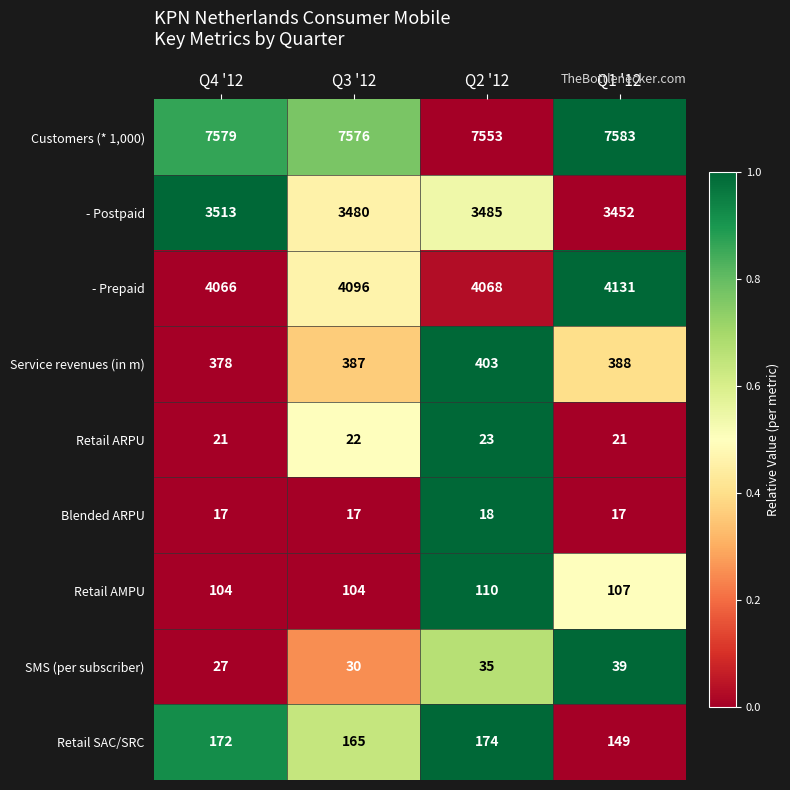

What is the maximum value shown in the chart?

7583